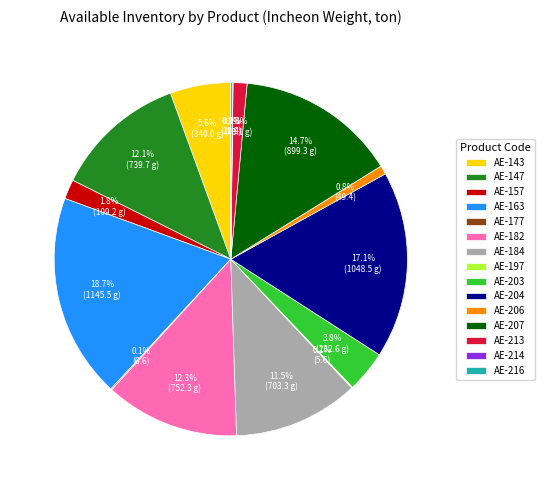

Does any single category account for the majority?

No